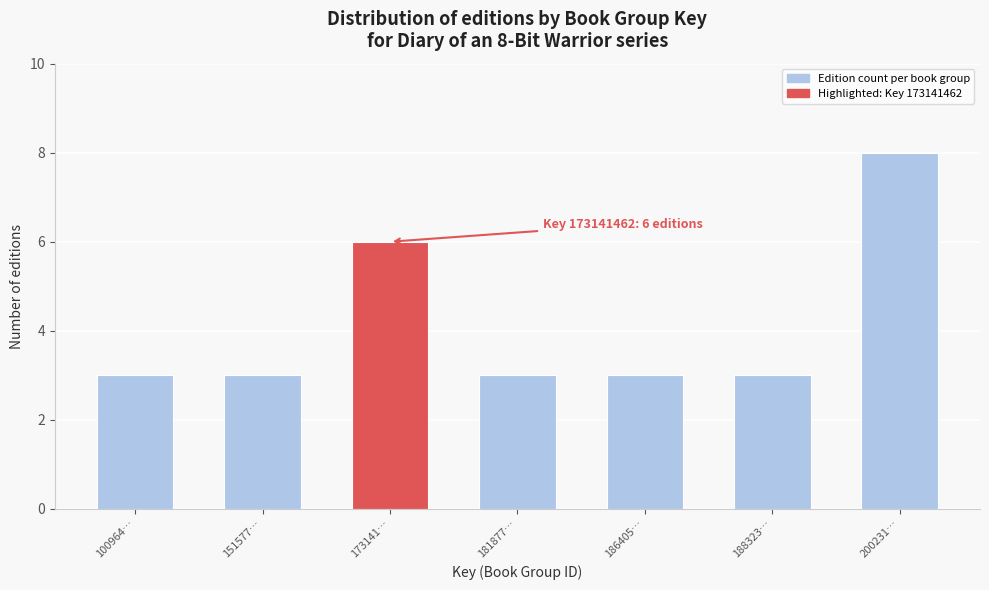

Reading left to right, list all the values displayed in this chart.

3	3	6	3	3	3	8